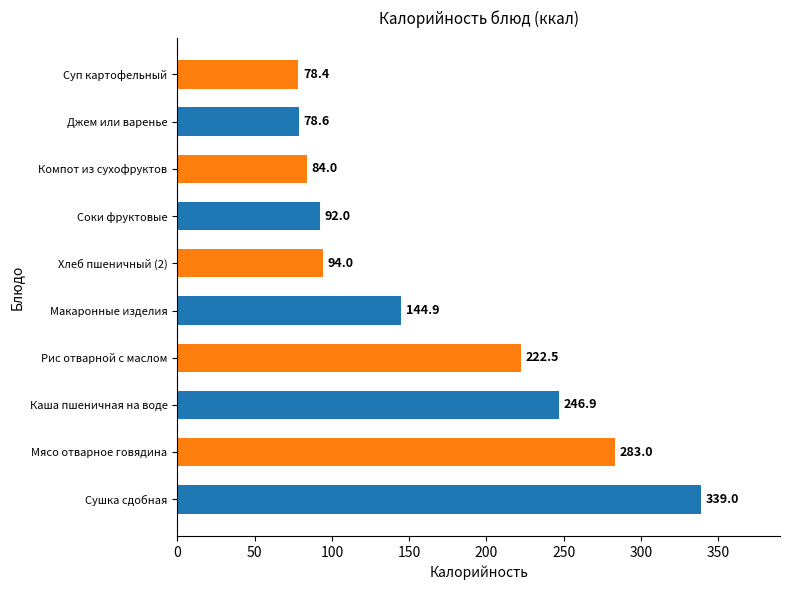

How many distinct data groups are displayed?

1